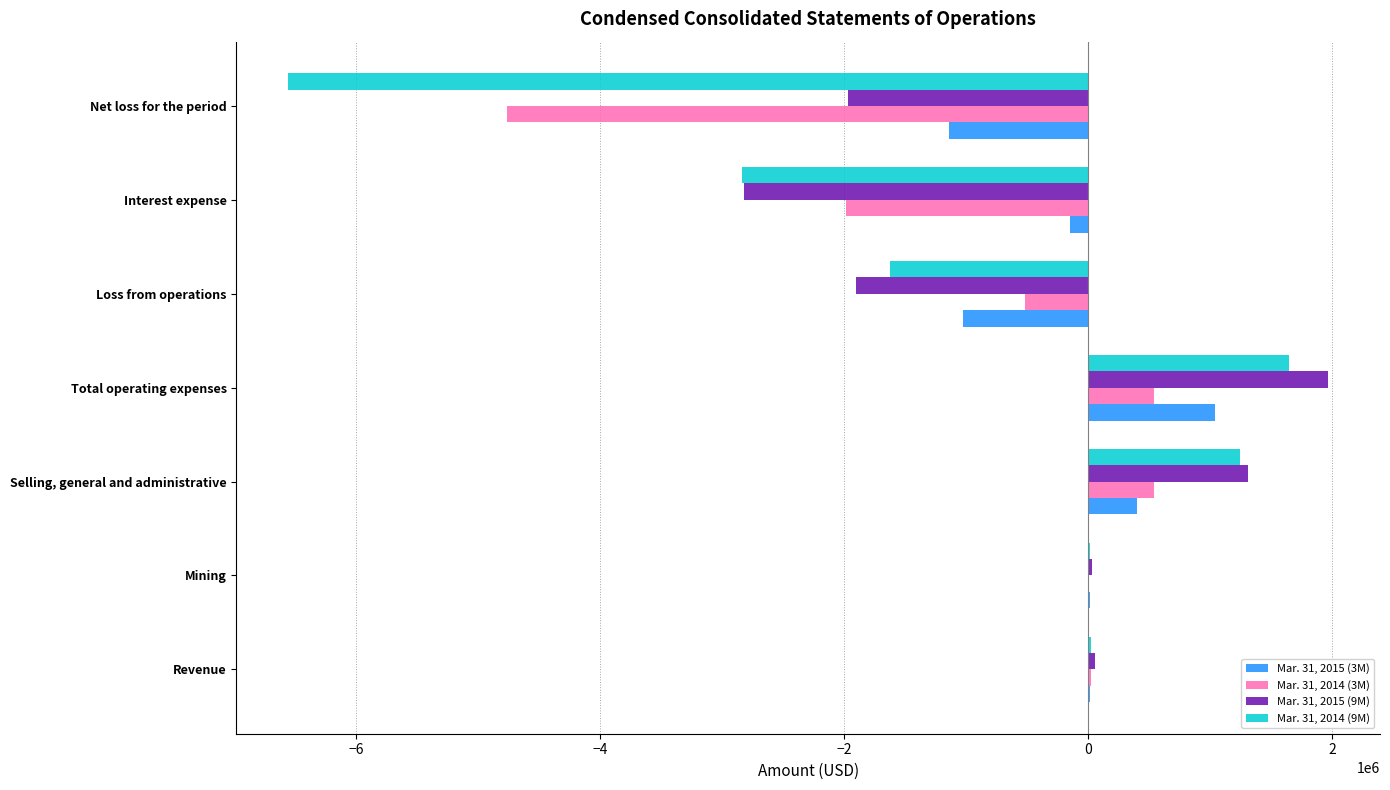

At which category is the sum across all series the highest?

Total operating expenses